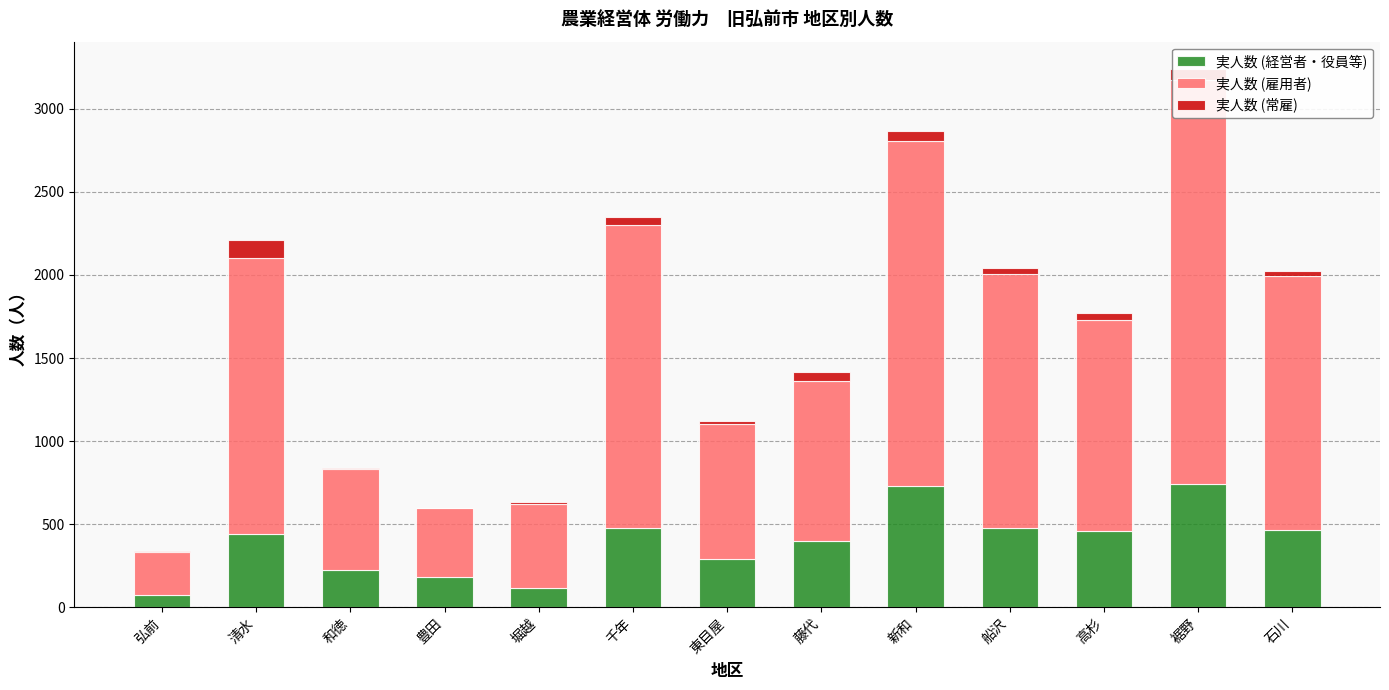

How many values in the 実人数 (常雇) series exceed 37?

6